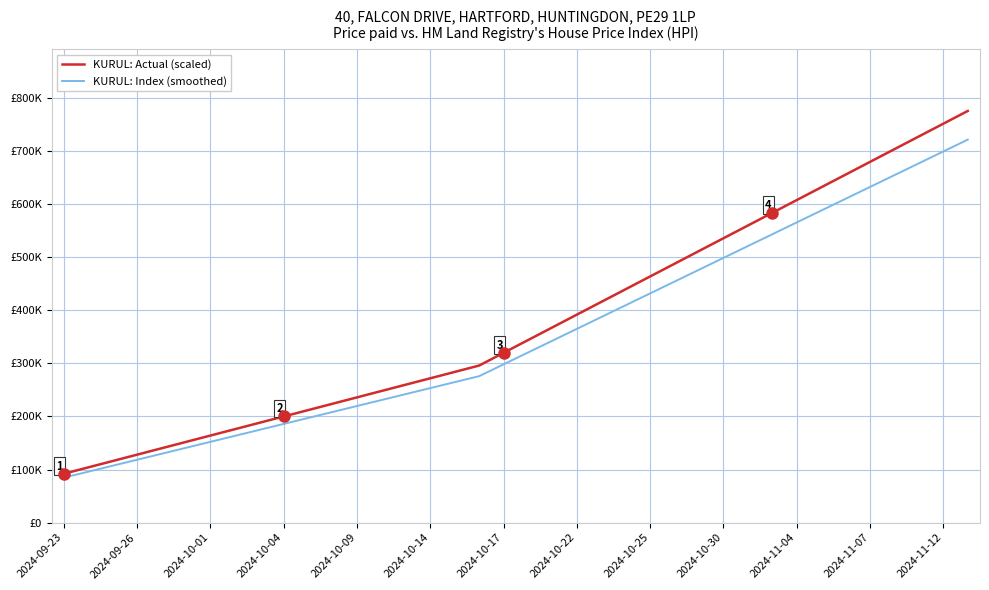

Does the chart display data point markers on the line(s)?

No